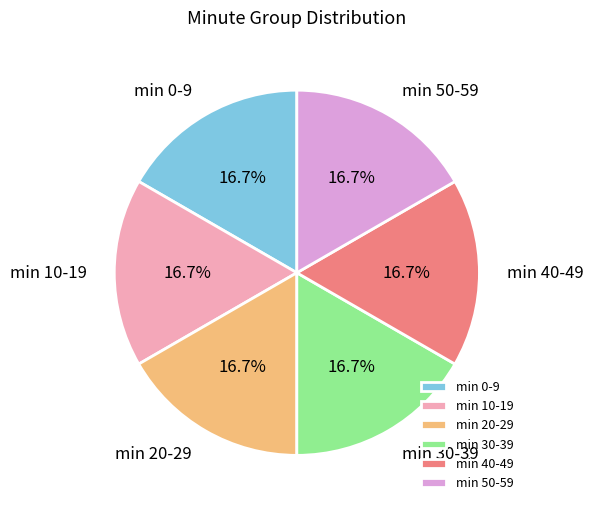

Approximately how many times larger is the value at min 40-49 compared to min 30-39?

1.0